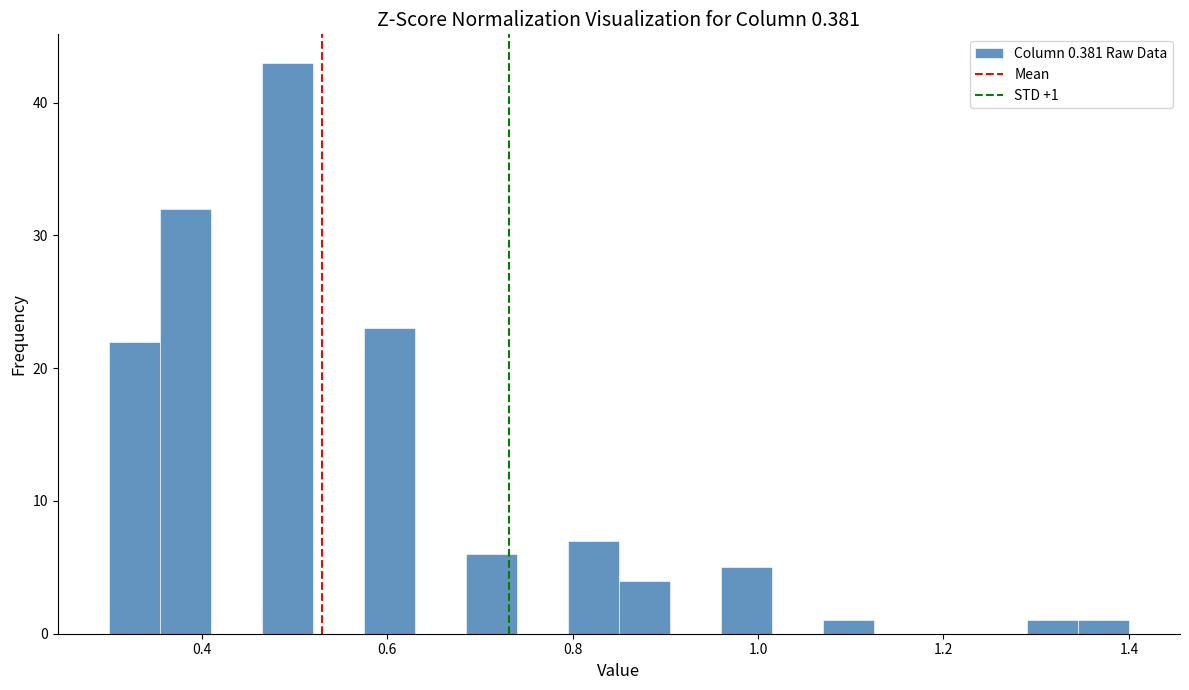

Read against the x-axis, roughly where is the centre of the tallest bar?

0.50